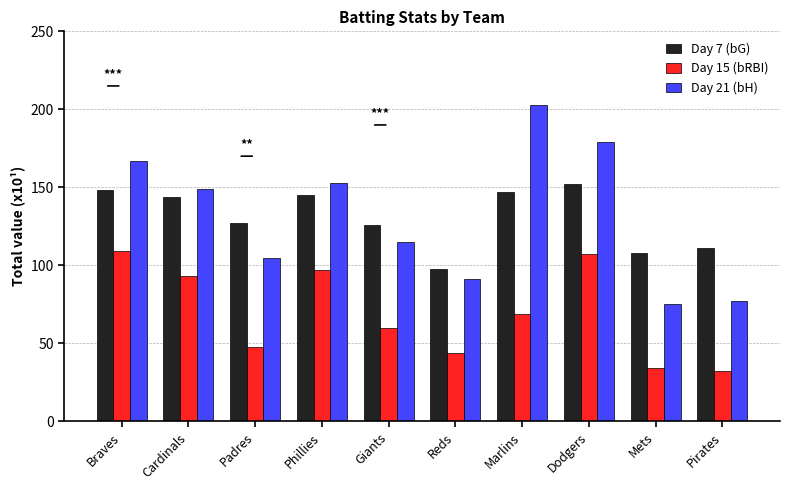

List the series in order of their peak value, lowest first.

Day 15 (bRBI), Day 7 (bG), Day 21 (bH)